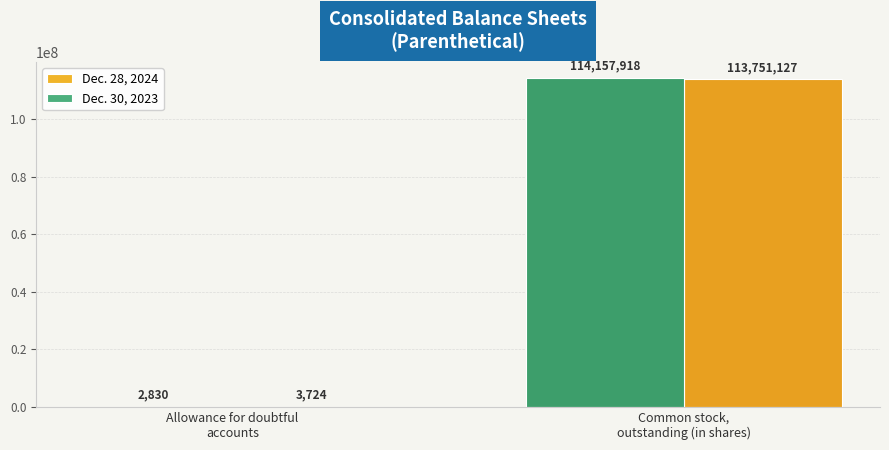

The value of Dec. 30, 2023 at Allowance for doubtful
accounts is 2830. True or false?

True